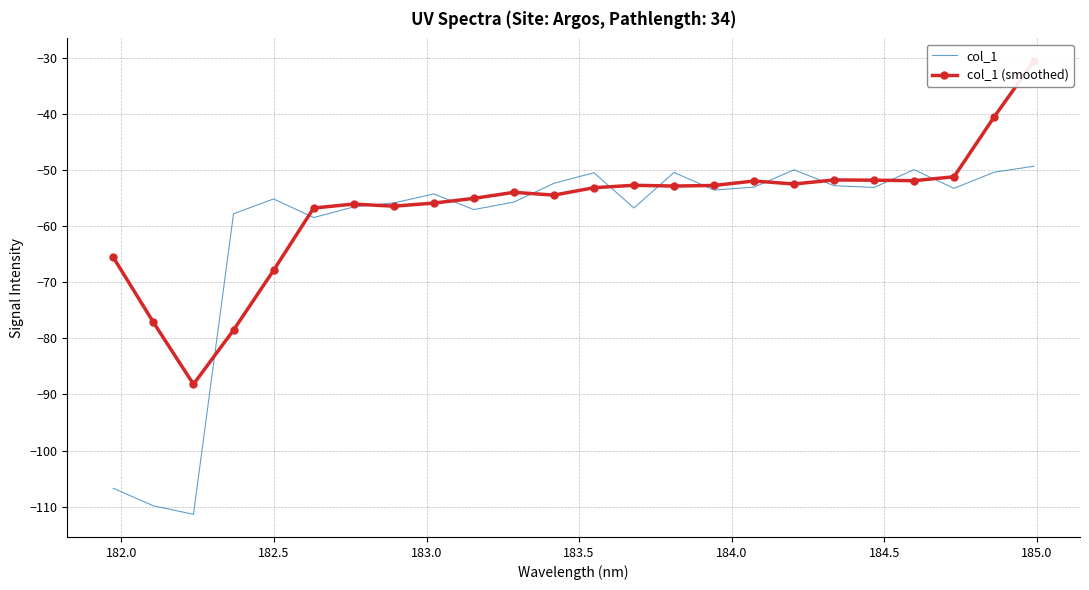

What is the average value of the col_1 (smoothed) series?

-56.7